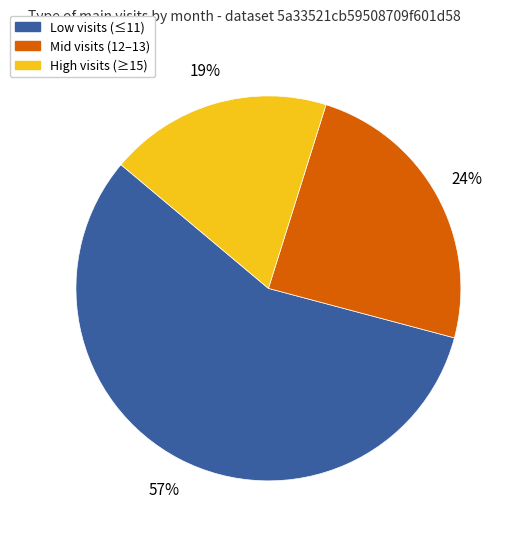

To the nearest percent, what is the average slice percentage?

33%